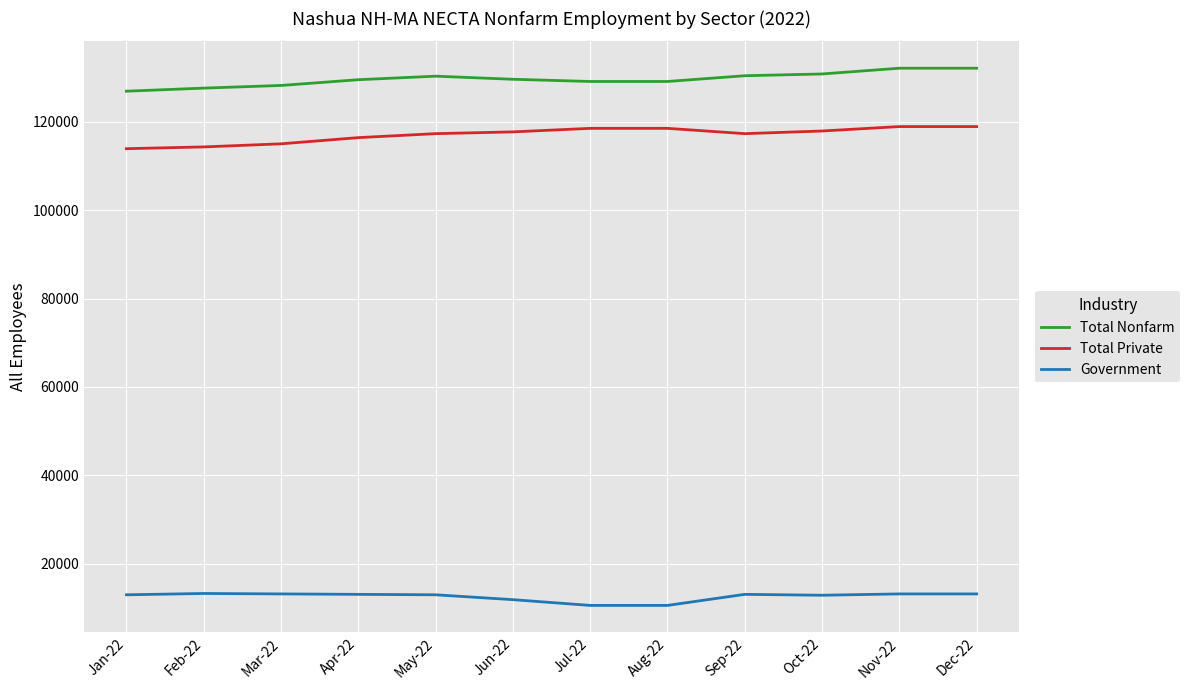

What is the total value across all series at Nov-22?

264200